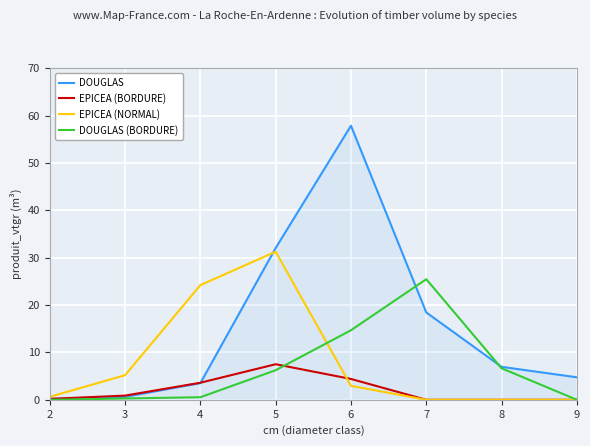

Is the value of EPICEA (NORMAL) at 9 greater than the value of DOUGLAS at 5?

No